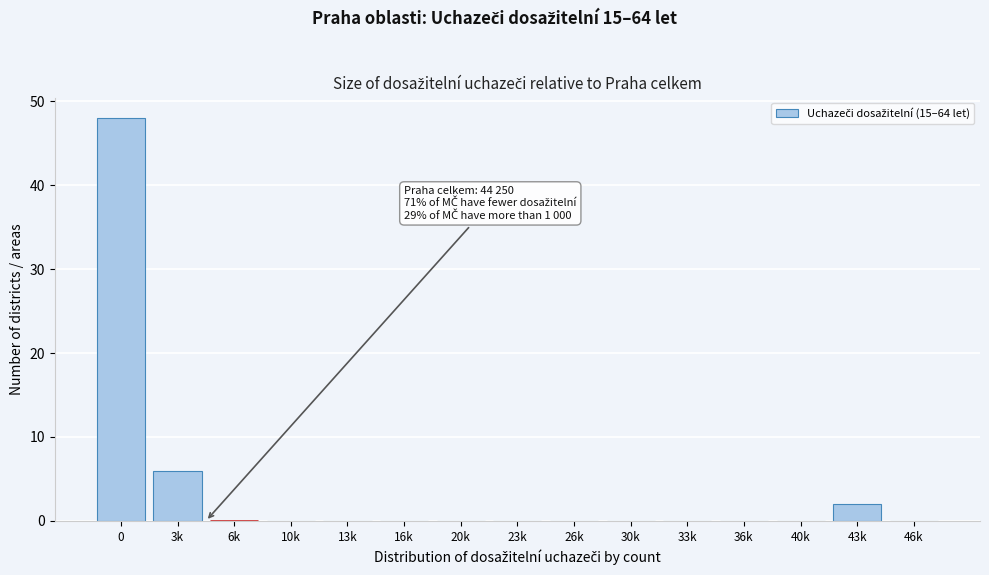

Reading right to left, extract all data points from this chart.

46k=0	43k=2	40k=0	36k=0	33k=0	30k=0	26k=0	23k=0	20k=0	16k=0	13k=0	10k=0	6k=0	3k=6	0=48